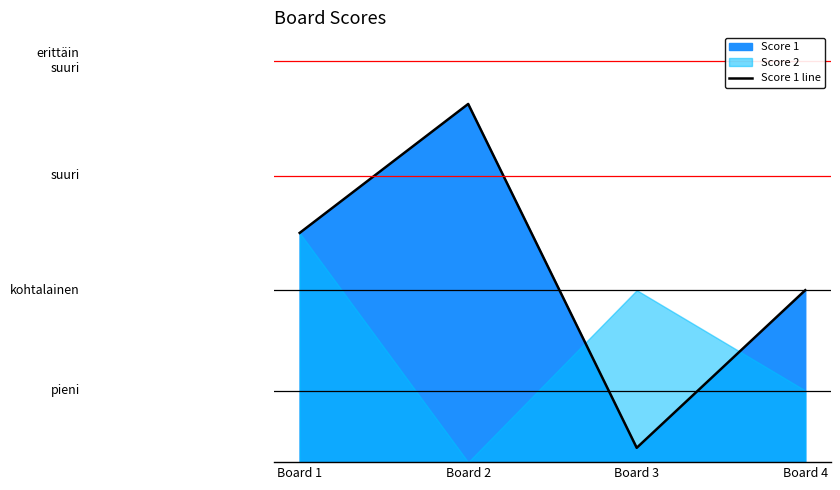

What is the value of the 2nd point from the left?

25